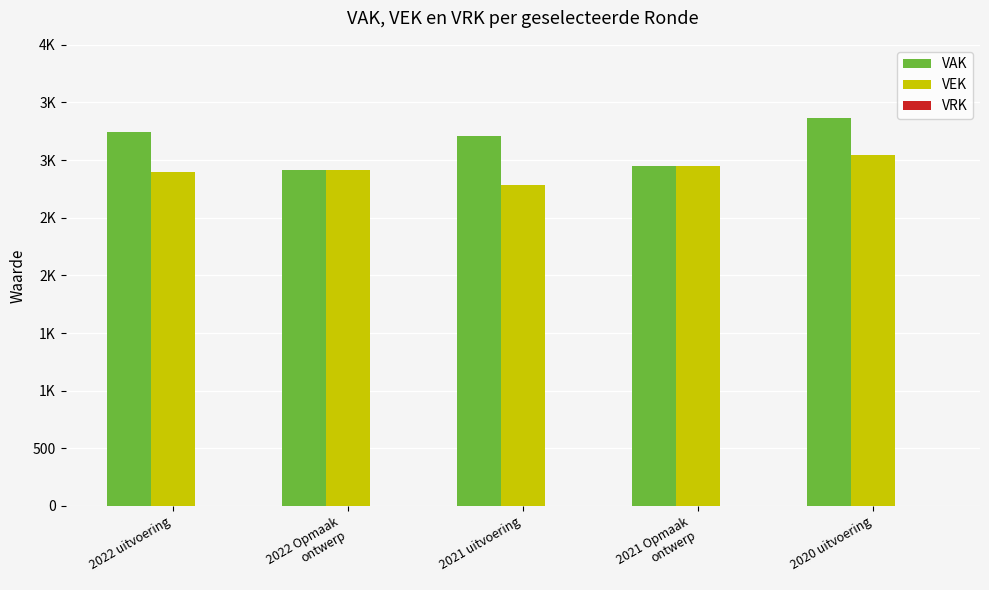

Does the chart contain stacked bars?

No